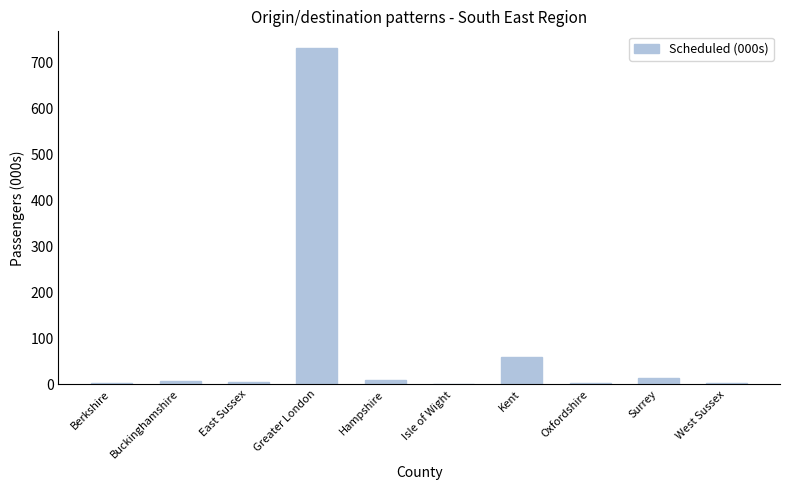

Read the value at Kent.

59.1